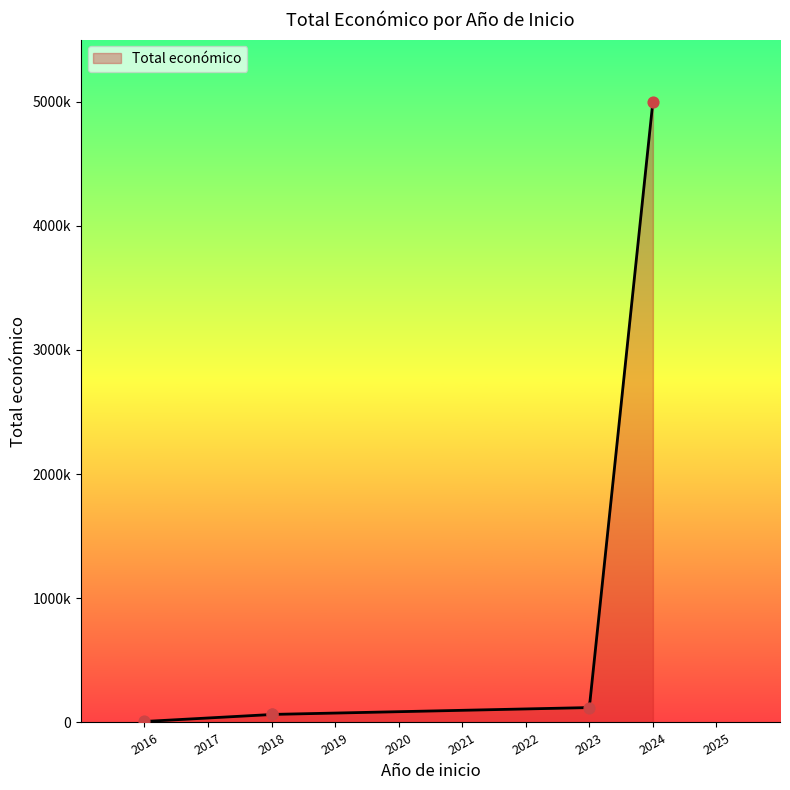

Approximately how many times larger is the value at 2018 compared to 2023?

0.5